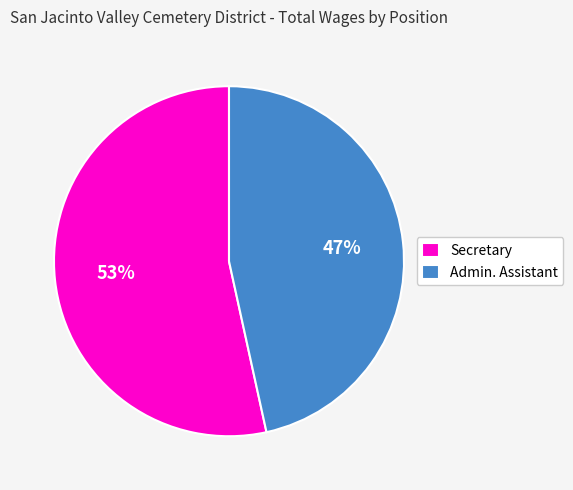

What is the ratio of the value at Secretary to the value at Admin. Assistant?

1.1